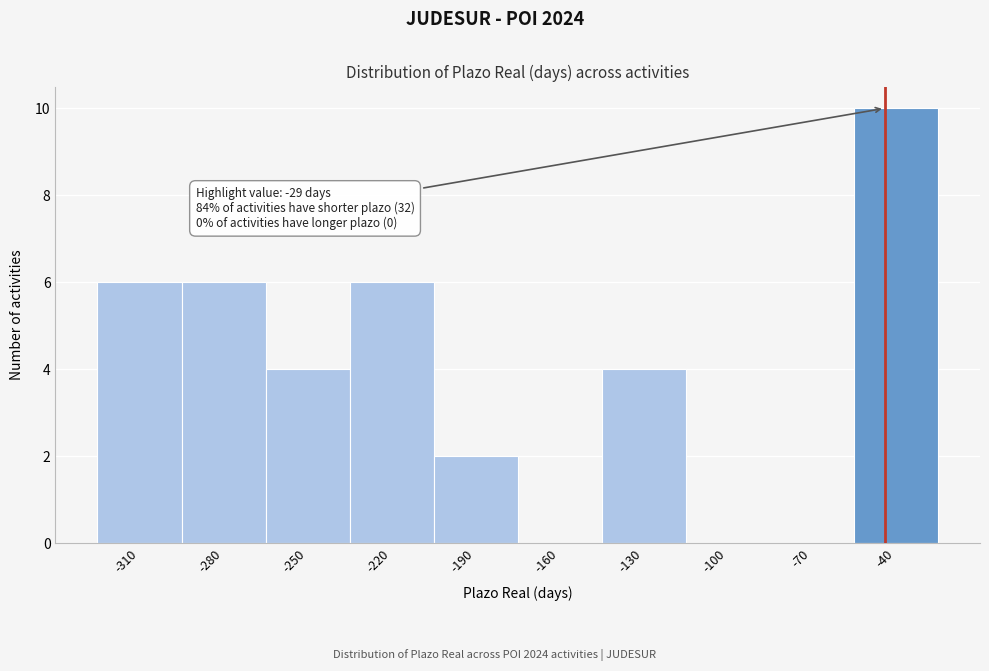

Reading right to left, what are all the values shown in this chart?

-40=10	-70=0	-100=0	-130=4	-160=0	-190=2	-220=6	-250=4	-280=6	-310=6